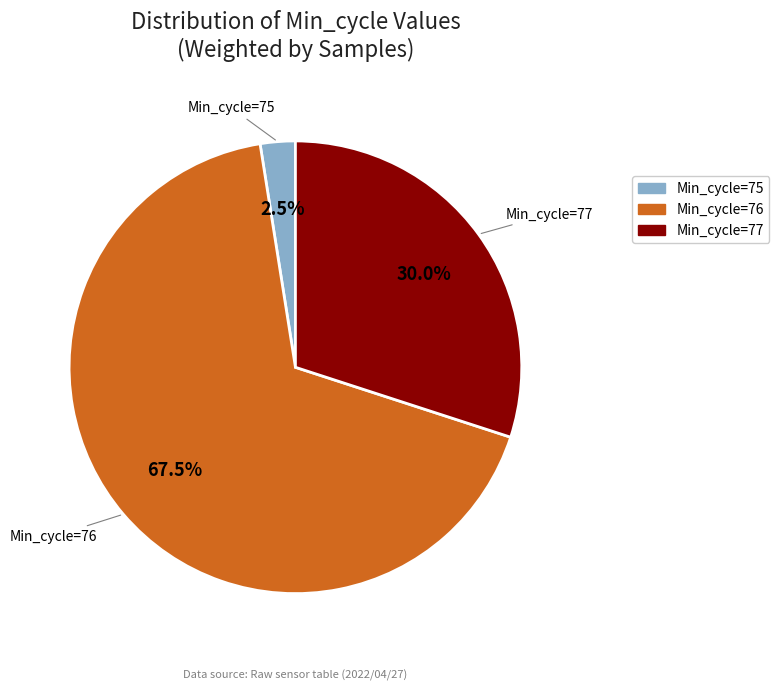

Is there any slice that represents more than half of the pie?

Yes